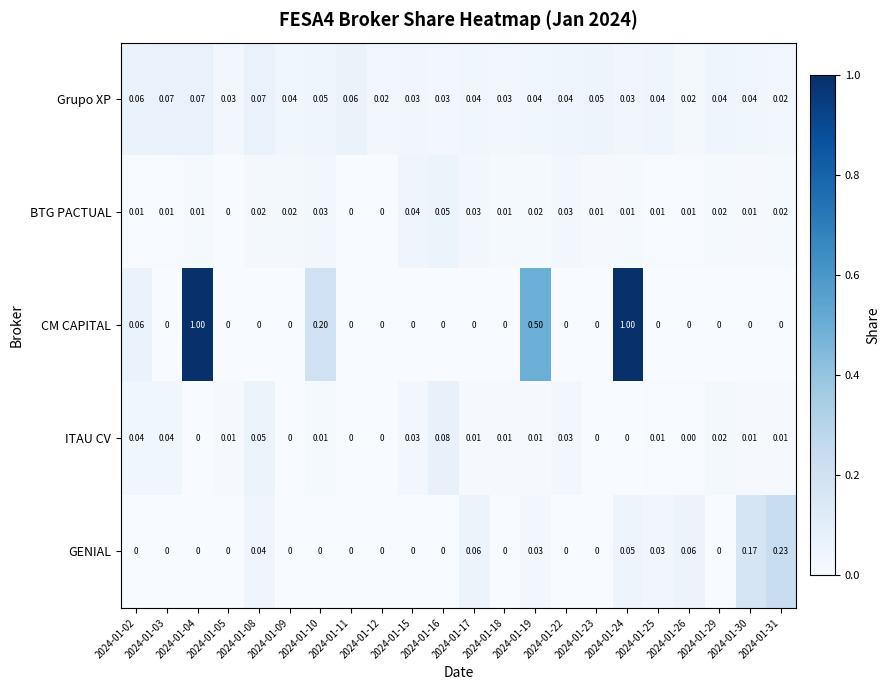

List the series in order of their peak value, lowest first.

BTG PACTUAL, Grupo XP, ITAU CV, GENIAL, CM CAPITAL